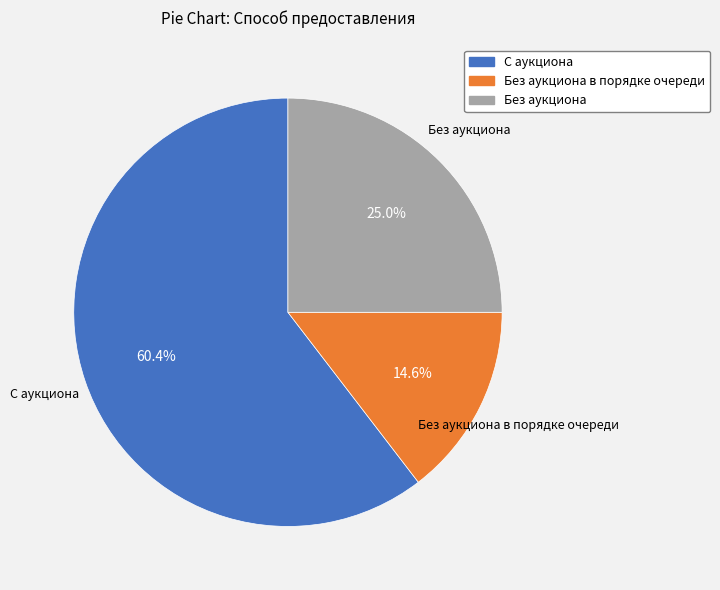

Which category has the smallest portion of the pie?

Без аукциона в порядке очереди